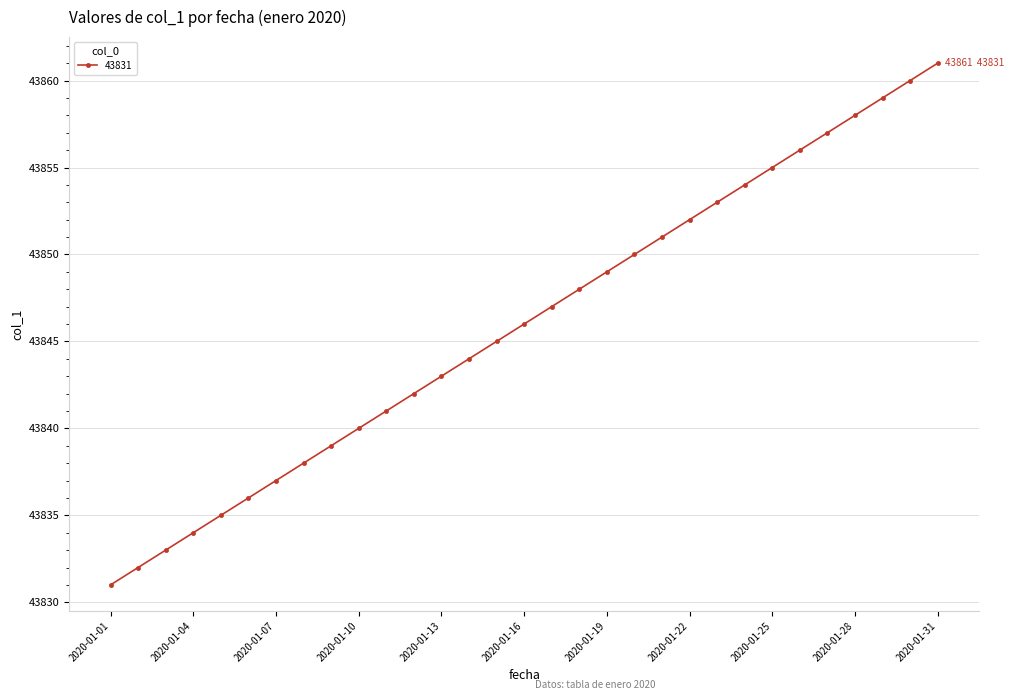

What is the value of the 9th point from the left?

43839